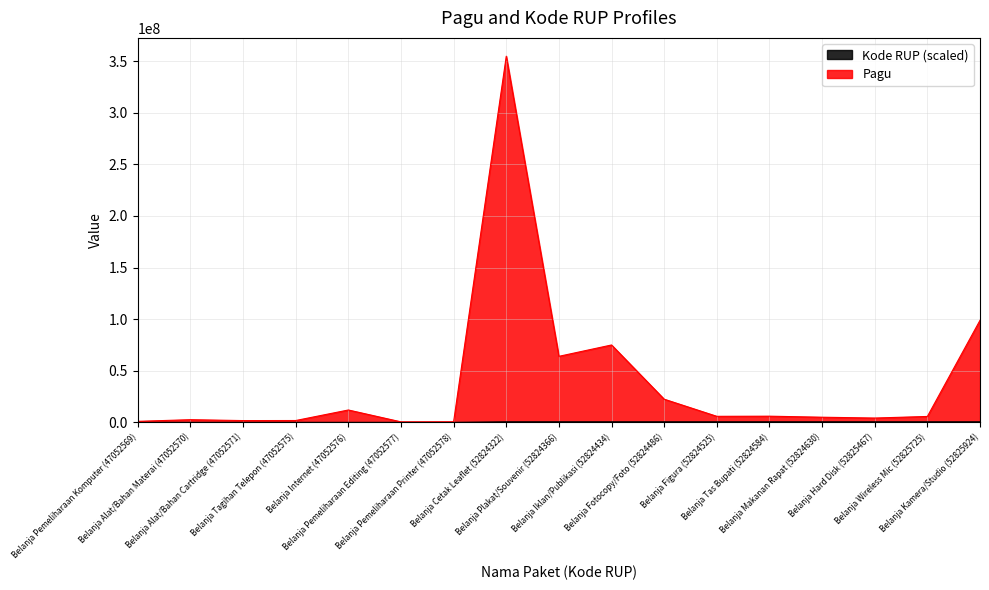

Which series changed the most between Belanja Pemeliharaan Editing (47052577) and Belanja Plakat/Souvenir (52824366)?

Pagu